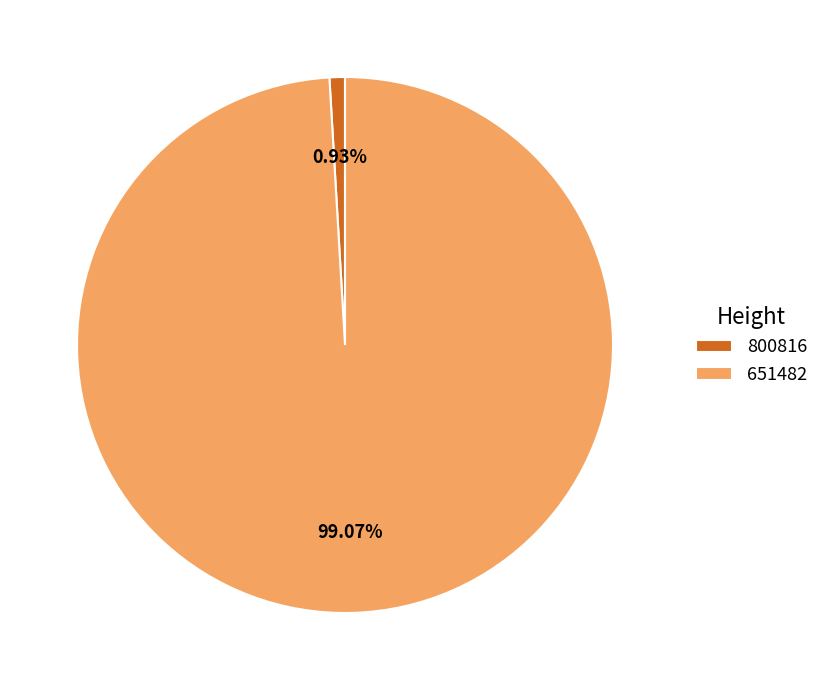

To the nearest percent, what is the difference between the 800816 and 651482 slice percentages?

98%